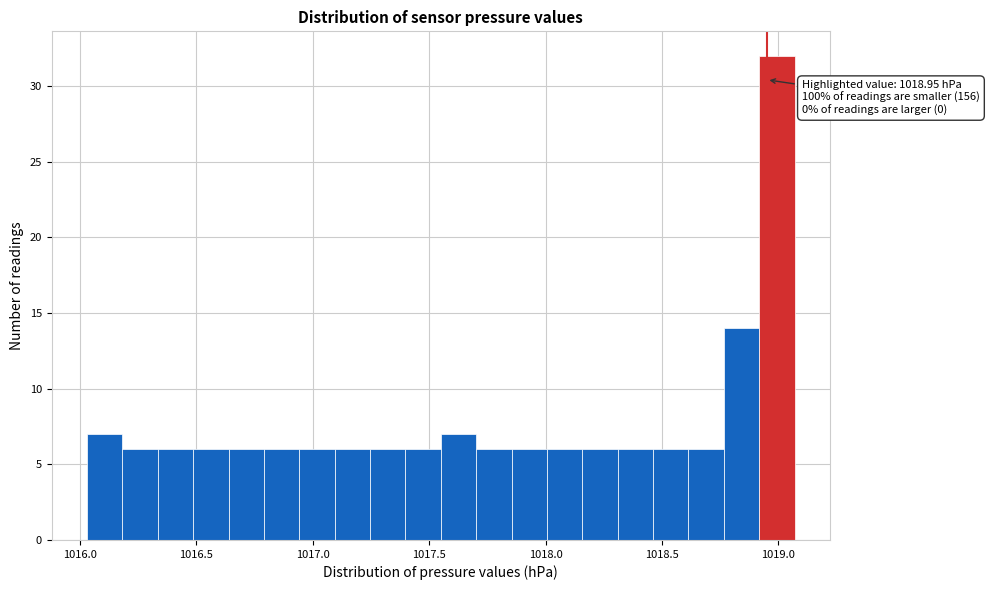

Read against the x-axis, roughly where is the centre of the tallest bar?

1019.00